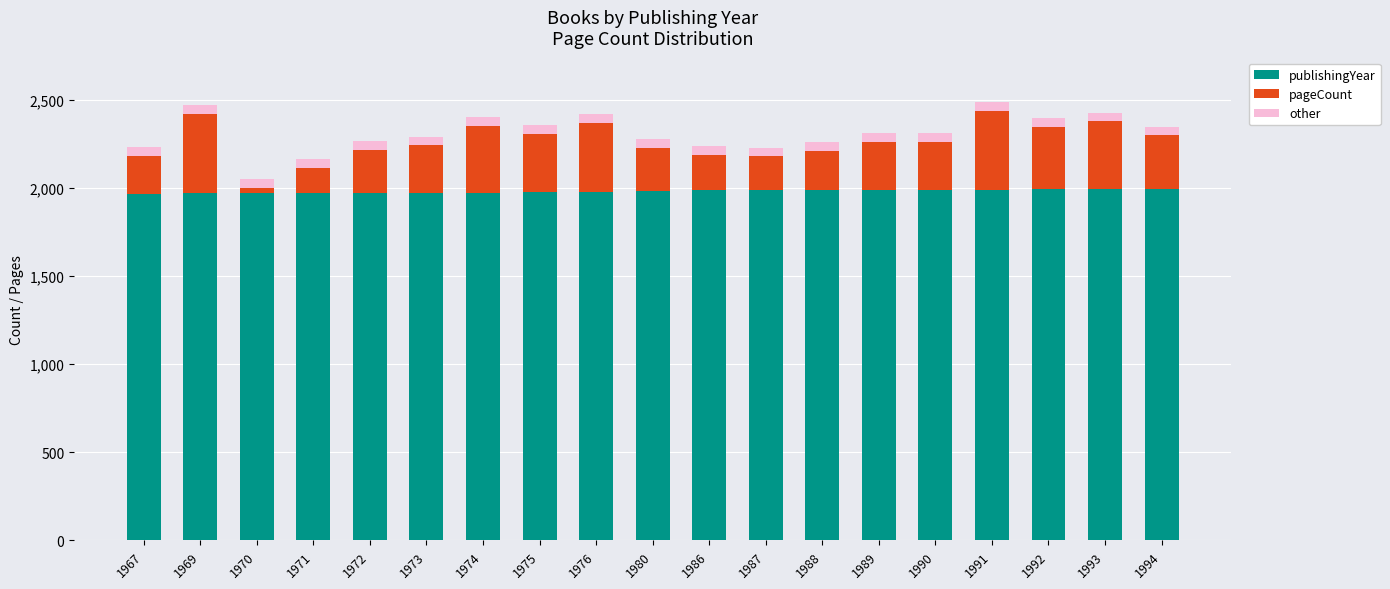

Are the bars grouped side by side (vs. stacked)?

No